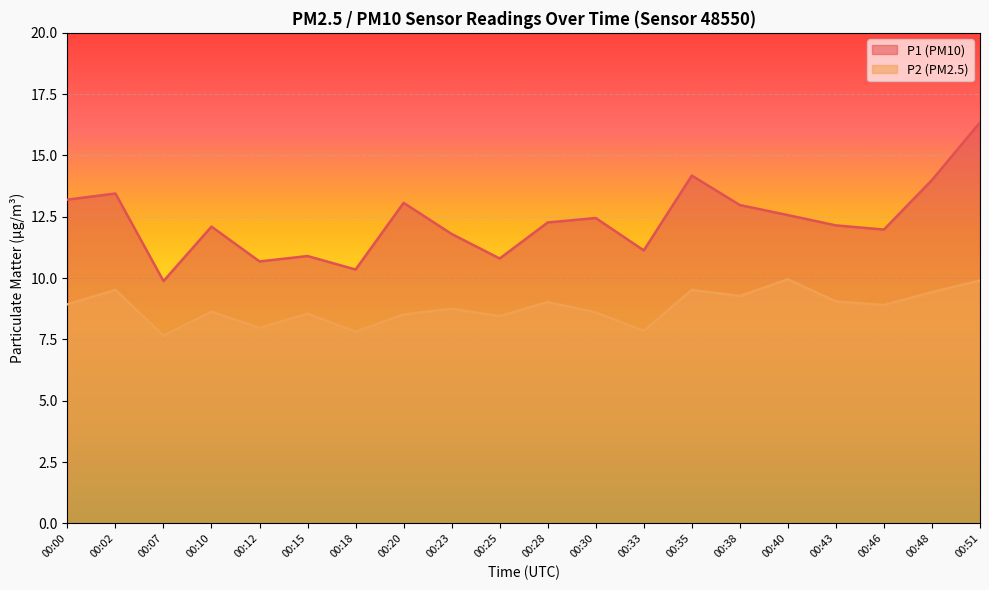

Which series has the widest spread of values?

P1 (PM10)